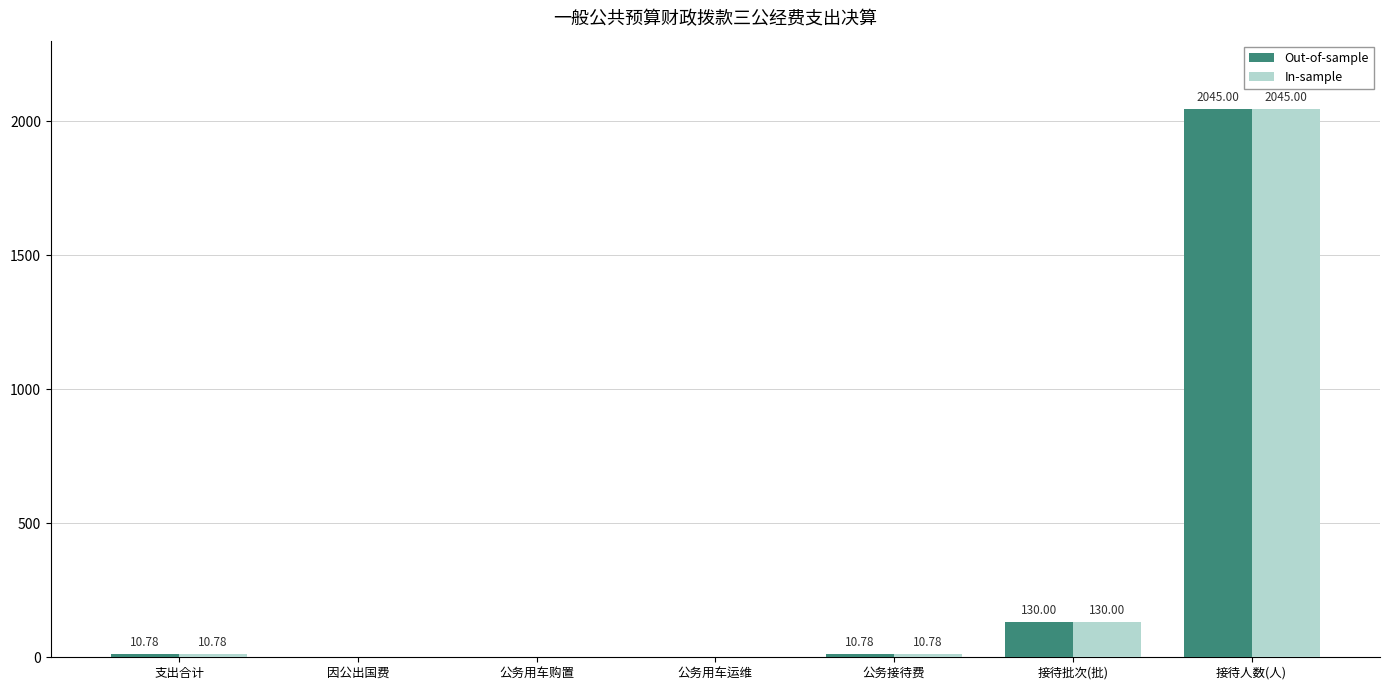

Which category has the highest value in the Out-of-sample series?

接待人数(人)